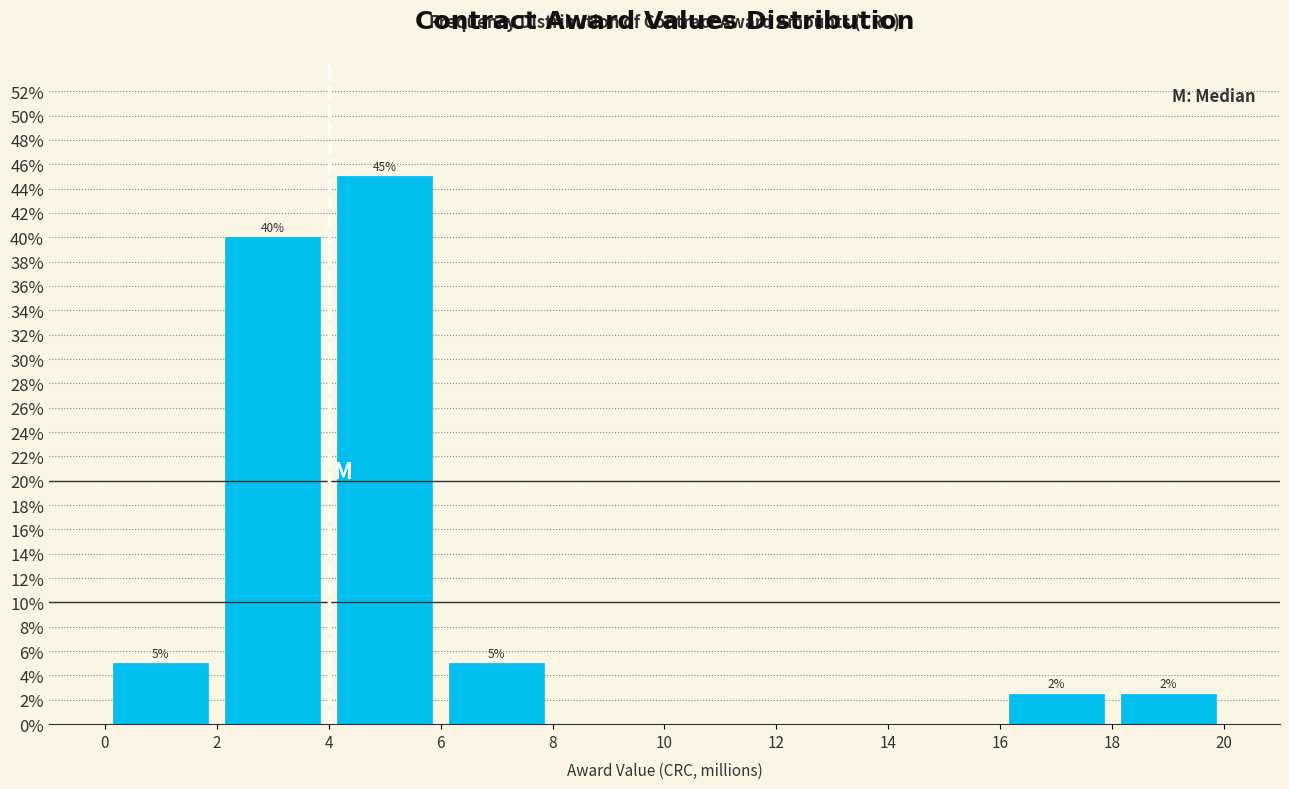

Which range on the x-axis has the tallest bar?

4 to 6